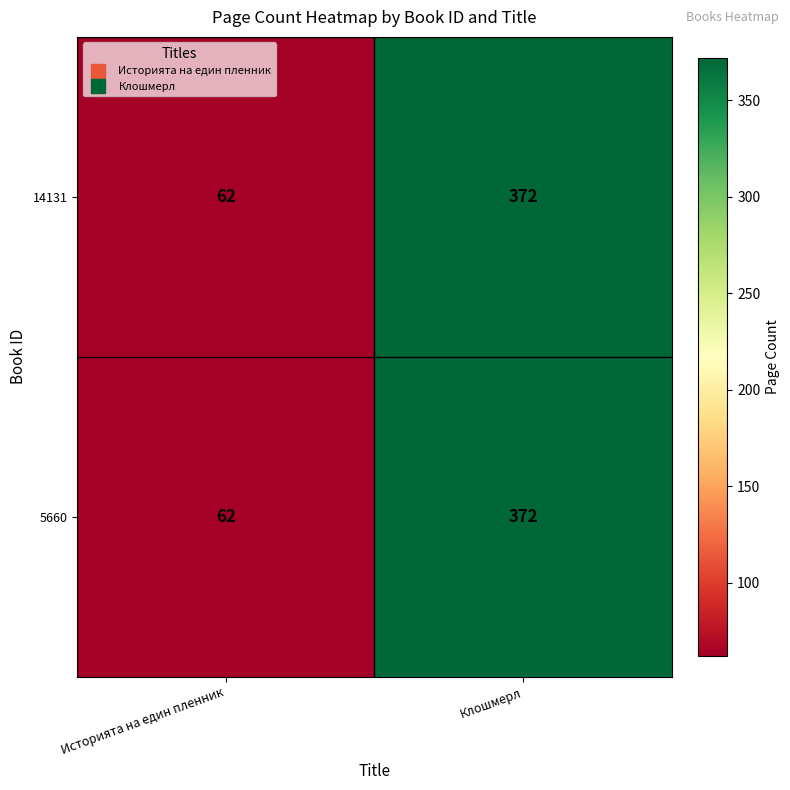

What is the greatest value displayed?

372